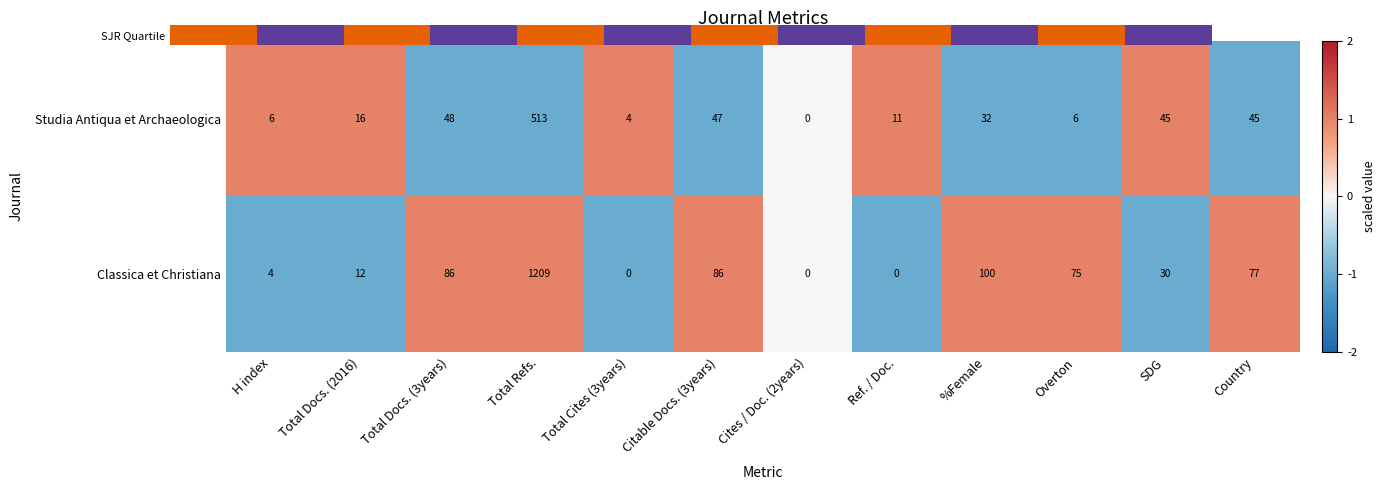

Reading left to right, transcribe all the data shown in this chart.

Studia Antiqua et Archaeologica: H index=6	Total Docs. (2016)=16	Total Docs. (3years)=48	Total Refs.=513	Total Cites (3years)=4	Citable Docs. (3years)=47	Cites / Doc. (2years)=0	Ref. / Doc.=11	%Female=32	Overton=6	SDG=45	Country=45
Classica et Christiana: H index=4	Total Docs. (2016)=12	Total Docs. (3years)=86	Total Refs.=1209	Total Cites (3years)=0	Citable Docs. (3years)=86	Cites / Doc. (2years)=0	Ref. / Doc.=0	%Female=100	Overton=75	SDG=30	Country=77